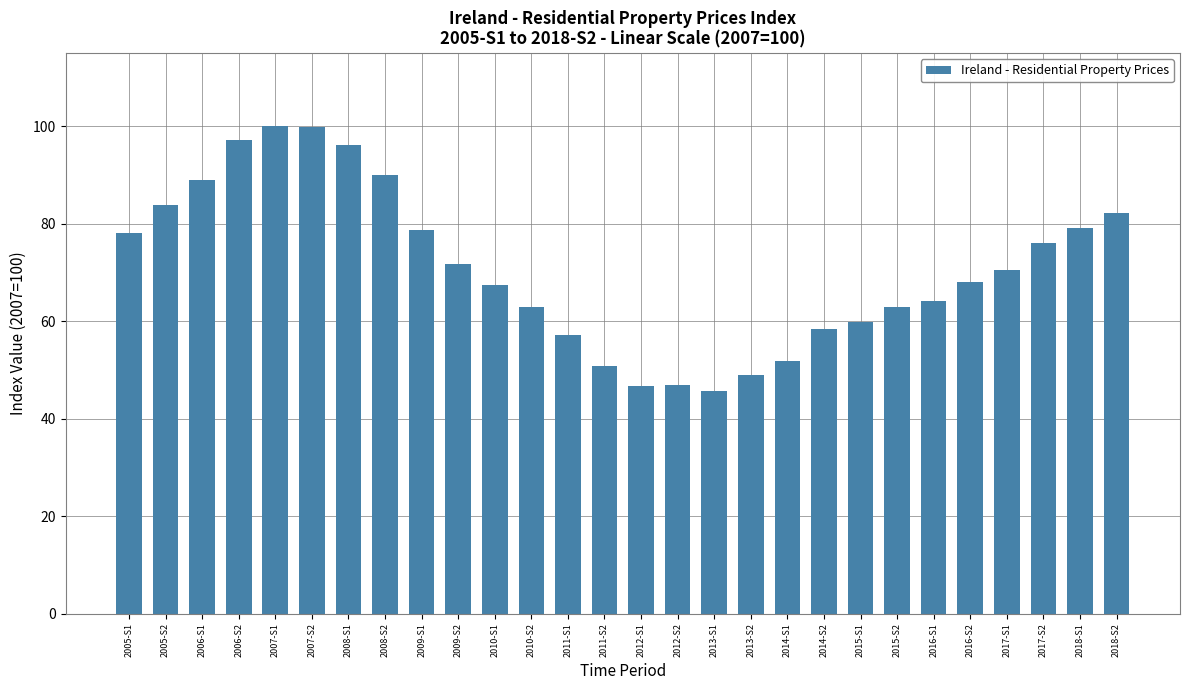

Read the value at 2013-S1.

45.7